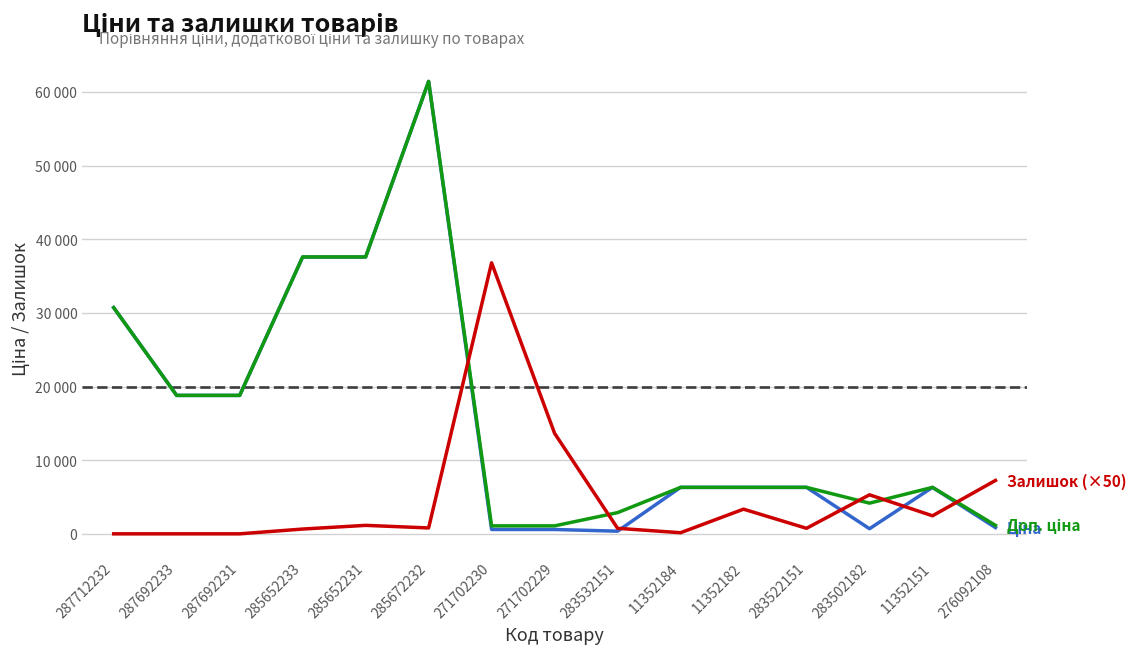

Does the chart have visible grid lines?

Yes